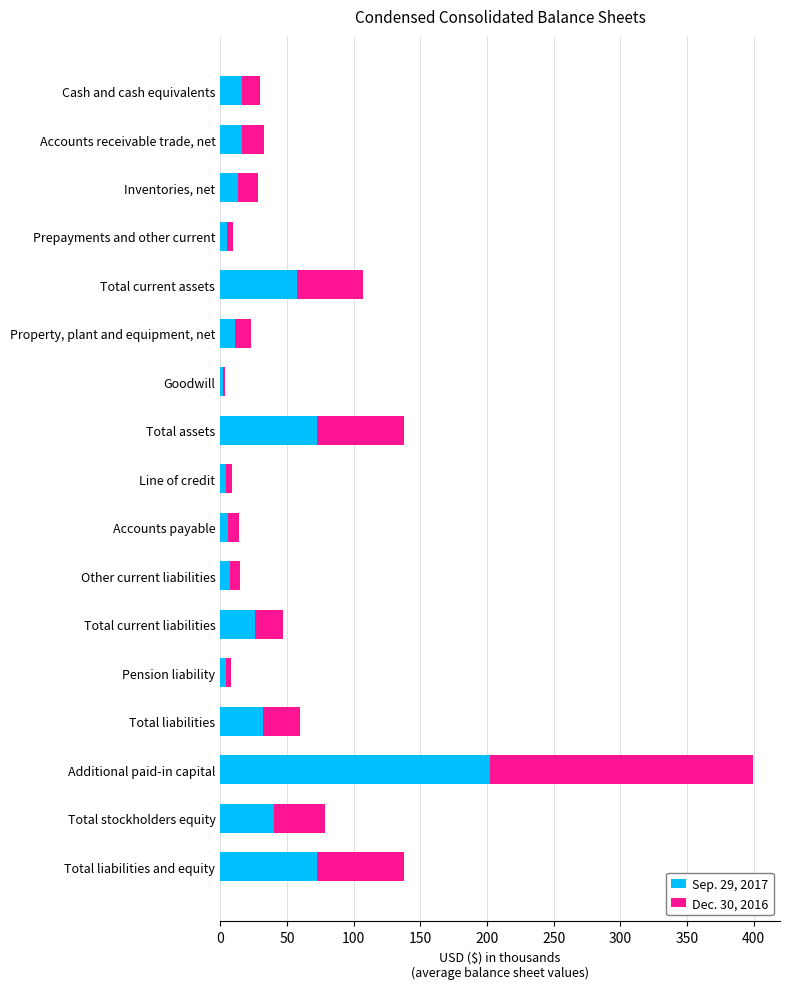

Is it true that Sep. 29, 2017 equals 319.0 at Additional paid-in capital?

False